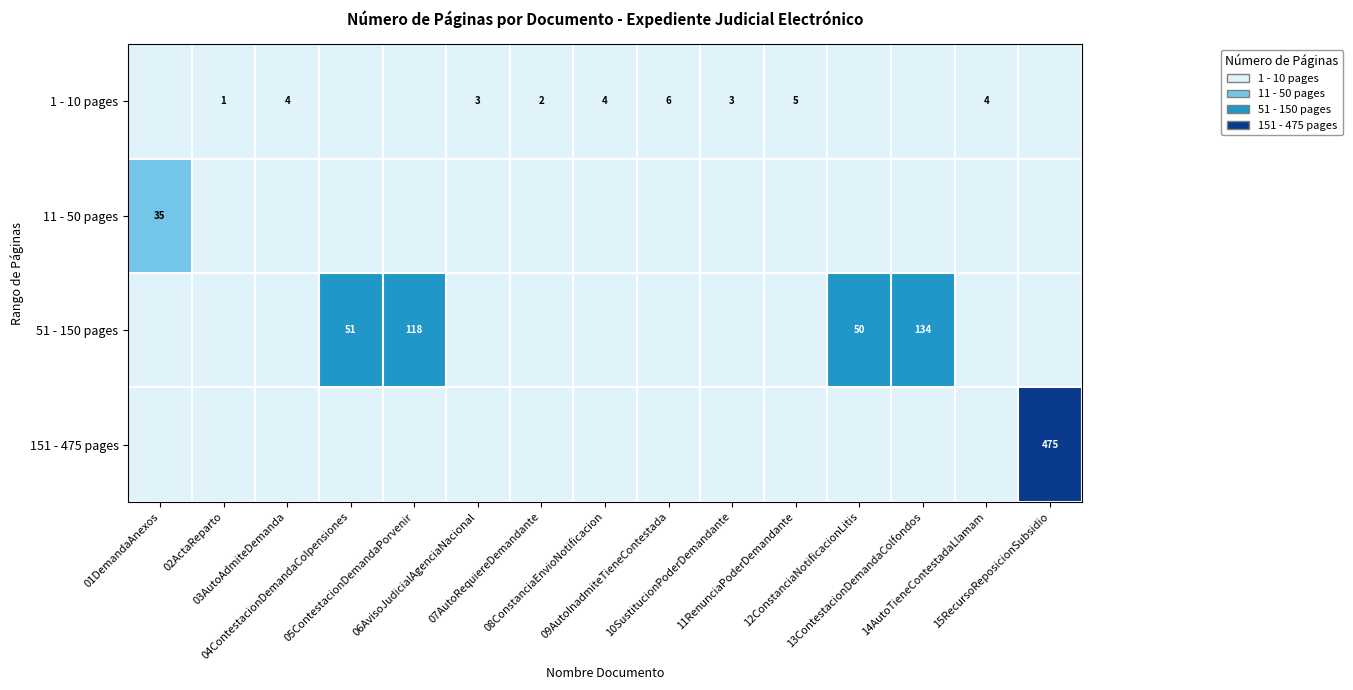

Which category has the highest value in the 1 - 10 pages series?

09AutoInadmiteTieneContestada